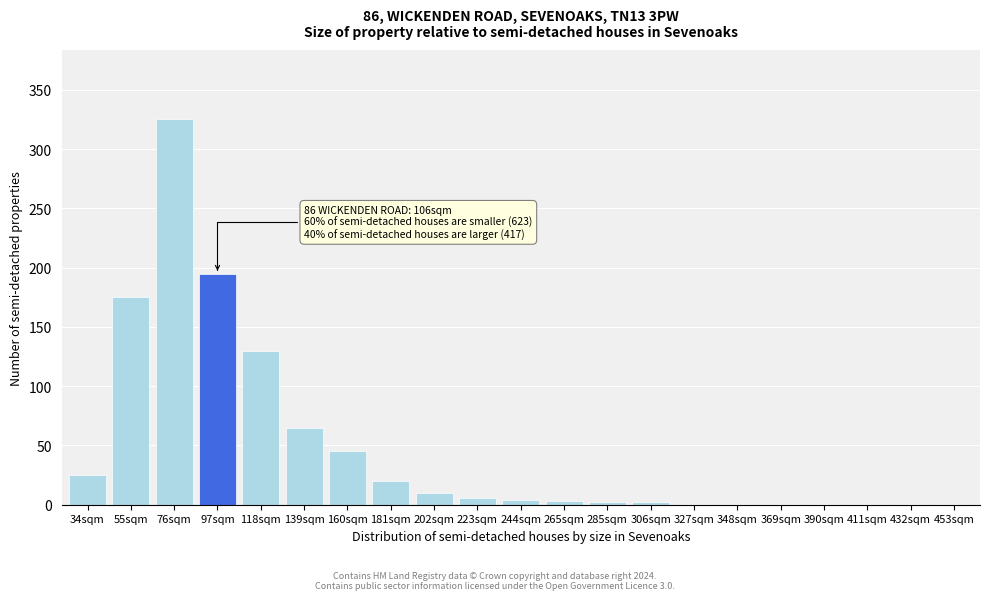

At which label is the value closest to 163?

55sqm